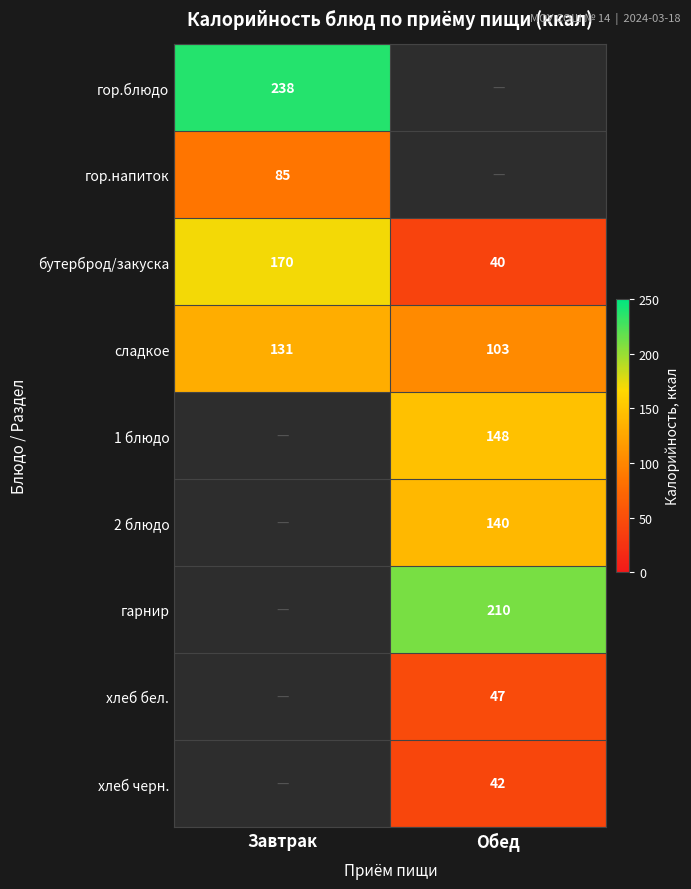

Which has a higher value, Завтрак or Обед?

Завтрак